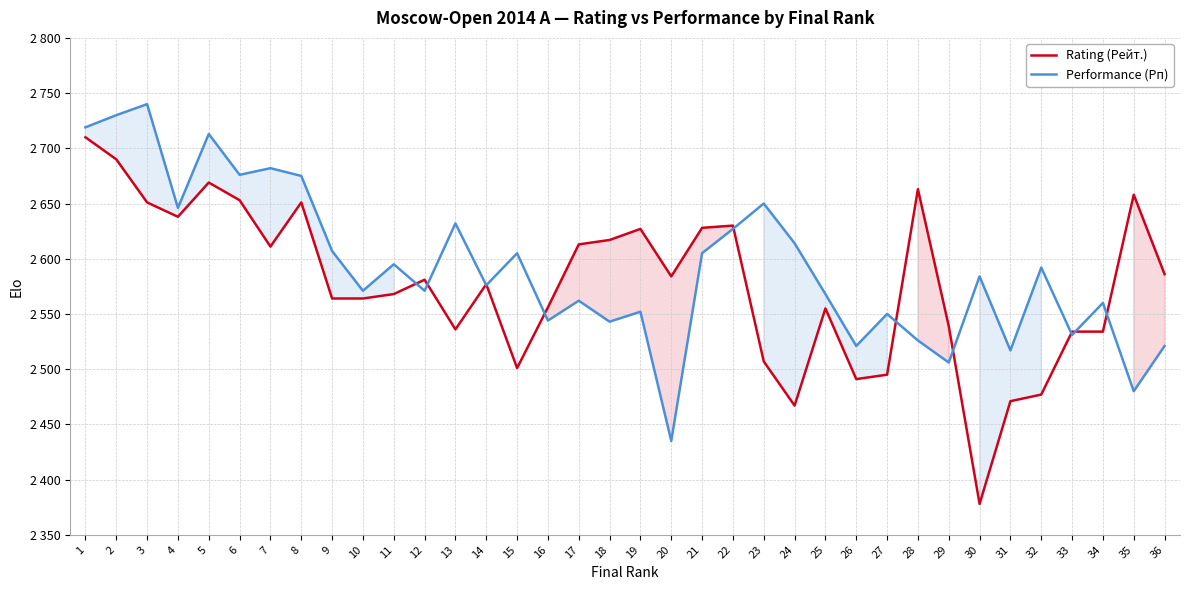

How many lines are shown in the chart?

2